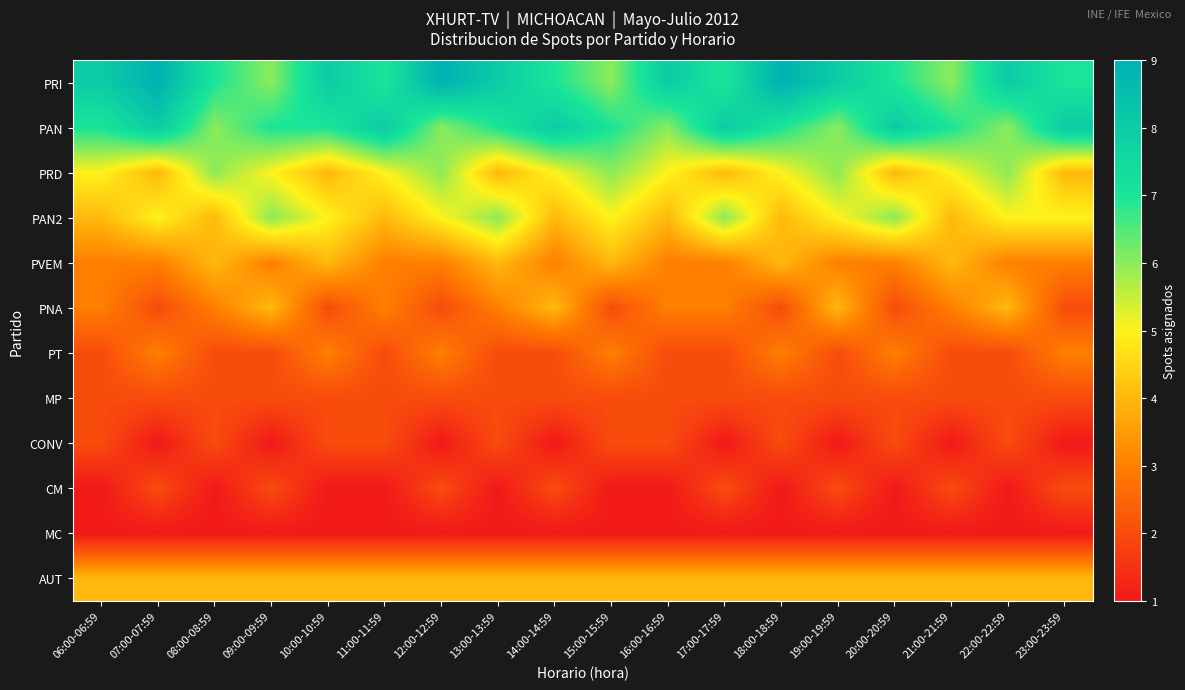

Reading right to left, what are all the values shown in this chart?

PRI: 23:00-23:59=7	22:00-22:59=8	21:00-21:59=6	20:00-20:59=7	19:00-19:59=8	18:00-18:59=9	17:00-17:59=7	16:00-16:59=8	15:00-15:59=6	14:00-14:59=7	13:00-13:59=8	12:00-12:59=9	11:00-11:59=7	10:00-10:59=8	09:00-09:59=6	08:00-08:59=7	07:00-07:59=9	06:00-06:59=8
PAN: 23:00-23:59=8	22:00-22:59=6	21:00-21:59=7	20:00-20:59=8	19:00-19:59=6	18:00-18:59=7	17:00-17:59=8	16:00-16:59=6	15:00-15:59=7	14:00-14:59=8	13:00-13:59=7	12:00-12:59=6	11:00-11:59=8	10:00-10:59=7	09:00-09:59=7	08:00-08:59=6	07:00-07:59=8	06:00-06:59=7
PRD: 23:00-23:59=4	22:00-22:59=6	21:00-21:59=5	20:00-20:59=4	19:00-19:59=6	18:00-18:59=5	17:00-17:59=4	16:00-16:59=5	15:00-15:59=6	14:00-14:59=5	13:00-13:59=4	12:00-12:59=6	11:00-11:59=5	10:00-10:59=4	09:00-09:59=5	08:00-08:59=6	07:00-07:59=4	06:00-06:59=5
PAN2: 23:00-23:59=5	22:00-22:59=5	21:00-21:59=4	20:00-20:59=6	19:00-19:59=5	18:00-18:59=4	17:00-17:59=6	16:00-16:59=4	15:00-15:59=5	14:00-14:59=4	13:00-13:59=6	12:00-12:59=5	11:00-11:59=4	10:00-10:59=5	09:00-09:59=6	08:00-08:59=4	07:00-07:59=5	06:00-06:59=4
PVEM: 23:00-23:59=3	22:00-22:59=3	21:00-21:59=4	20:00-20:59=3	19:00-19:59=3	18:00-18:59=4	17:00-17:59=3	16:00-16:59=3	15:00-15:59=4	14:00-14:59=3	13:00-13:59=4	12:00-12:59=3	11:00-11:59=3	10:00-10:59=4	09:00-09:59=3	08:00-08:59=4	07:00-07:59=3	06:00-06:59=3
PNA: 23:00-23:59=2	22:00-22:59=4	21:00-21:59=3	20:00-20:59=2	19:00-19:59=4	18:00-18:59=2	17:00-17:59=3	16:00-16:59=3	15:00-15:59=2	14:00-14:59=4	13:00-13:59=3	12:00-12:59=2	11:00-11:59=3	10:00-10:59=2	09:00-09:59=4	08:00-08:59=3	07:00-07:59=2	06:00-06:59=3
PT: 23:00-23:59=3	22:00-22:59=2	21:00-21:59=2	20:00-20:59=3	19:00-19:59=2	18:00-18:59=3	17:00-17:59=2	16:00-16:59=2	15:00-15:59=3	14:00-14:59=2	13:00-13:59=2	12:00-12:59=3	11:00-11:59=2	10:00-10:59=3	09:00-09:59=2	08:00-08:59=2	07:00-07:59=3	06:00-06:59=2
MP: 23:00-23:59=2	22:00-22:59=2	21:00-21:59=2	20:00-20:59=2	19:00-19:59=2	18:00-18:59=2	17:00-17:59=2	16:00-16:59=2	15:00-15:59=2	14:00-14:59=2	13:00-13:59=2	12:00-12:59=2	11:00-11:59=2	10:00-10:59=2	09:00-09:59=2	08:00-08:59=2	07:00-07:59=2	06:00-06:59=2
CONV: 23:00-23:59=1	22:00-22:59=2	21:00-21:59=1	20:00-20:59=2	19:00-19:59=1	18:00-18:59=2	17:00-17:59=1	16:00-16:59=2	15:00-15:59=2	14:00-14:59=1	13:00-13:59=2	12:00-12:59=1	11:00-11:59=2	10:00-10:59=2	09:00-09:59=1	08:00-08:59=2	07:00-07:59=1	06:00-06:59=2
CM: 23:00-23:59=2	22:00-22:59=1	21:00-21:59=2	20:00-20:59=1	19:00-19:59=2	18:00-18:59=1	17:00-17:59=2	16:00-16:59=1	15:00-15:59=1	14:00-14:59=2	13:00-13:59=1	12:00-12:59=2	11:00-11:59=1	10:00-10:59=1	09:00-09:59=2	08:00-08:59=1	07:00-07:59=2	06:00-06:59=1
MC: 23:00-23:59=1	22:00-22:59=1	21:00-21:59=1	20:00-20:59=1	19:00-19:59=1	18:00-18:59=1	17:00-17:59=1	16:00-16:59=1	15:00-15:59=1	14:00-14:59=1	13:00-13:59=1	12:00-12:59=1	11:00-11:59=1	10:00-10:59=1	09:00-09:59=1	08:00-08:59=1	07:00-07:59=1	06:00-06:59=1
AUT: 23:00-23:59=4	22:00-22:59=4	21:00-21:59=4	20:00-20:59=4	19:00-19:59=4	18:00-18:59=4	17:00-17:59=4	16:00-16:59=4	15:00-15:59=4	14:00-14:59=4	13:00-13:59=4	12:00-12:59=4	11:00-11:59=4	10:00-10:59=4	09:00-09:59=4	08:00-08:59=4	07:00-07:59=4	06:00-06:59=4